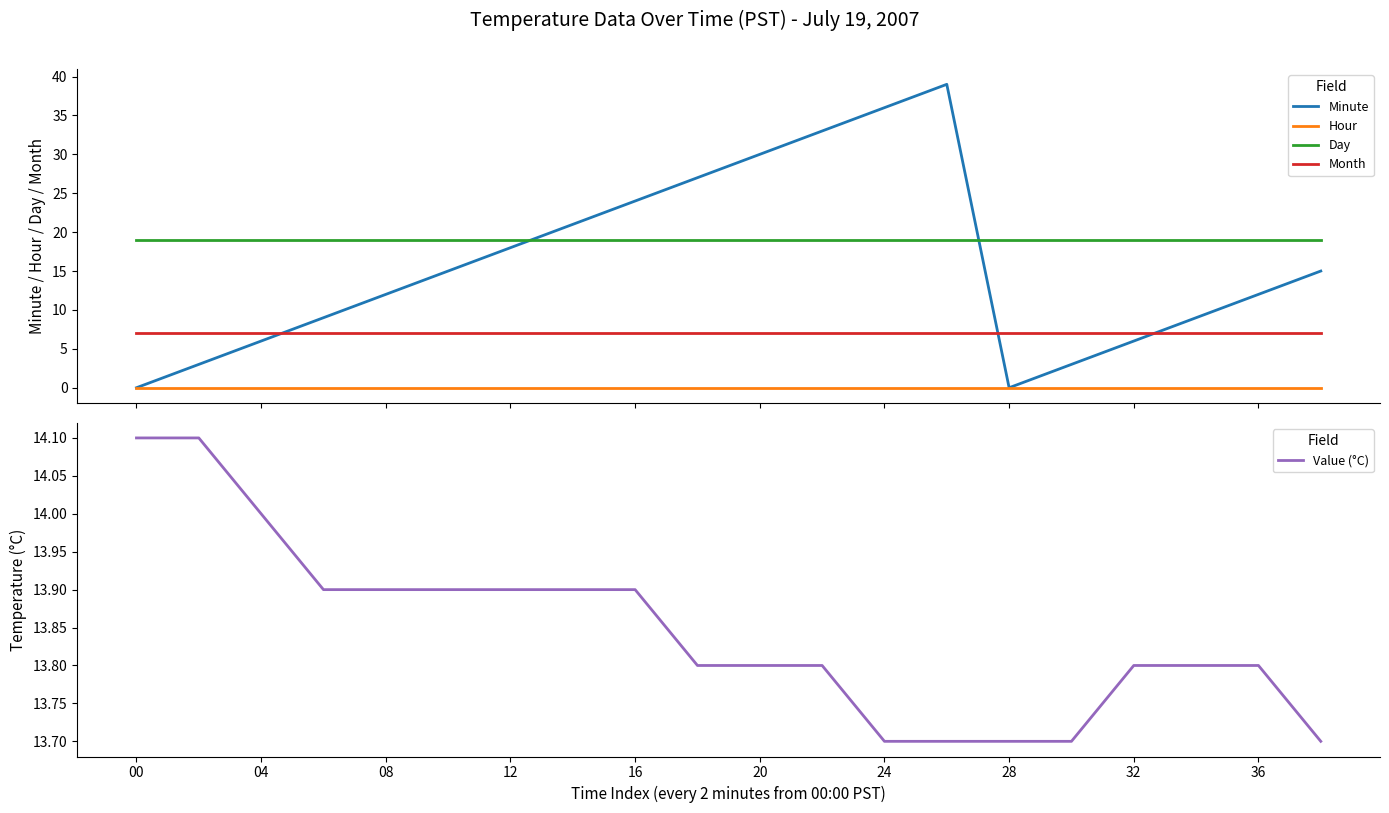

What is the maximum value for Minute?

39